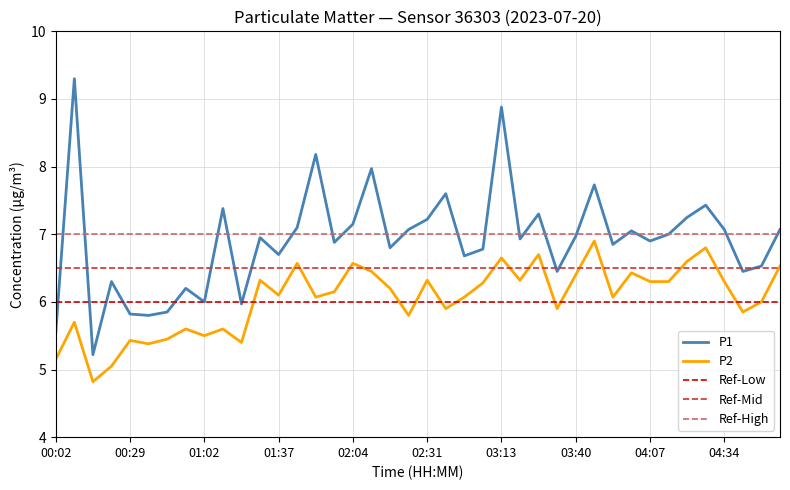

List the series in order of their peak value, lowest first.

P2, P1